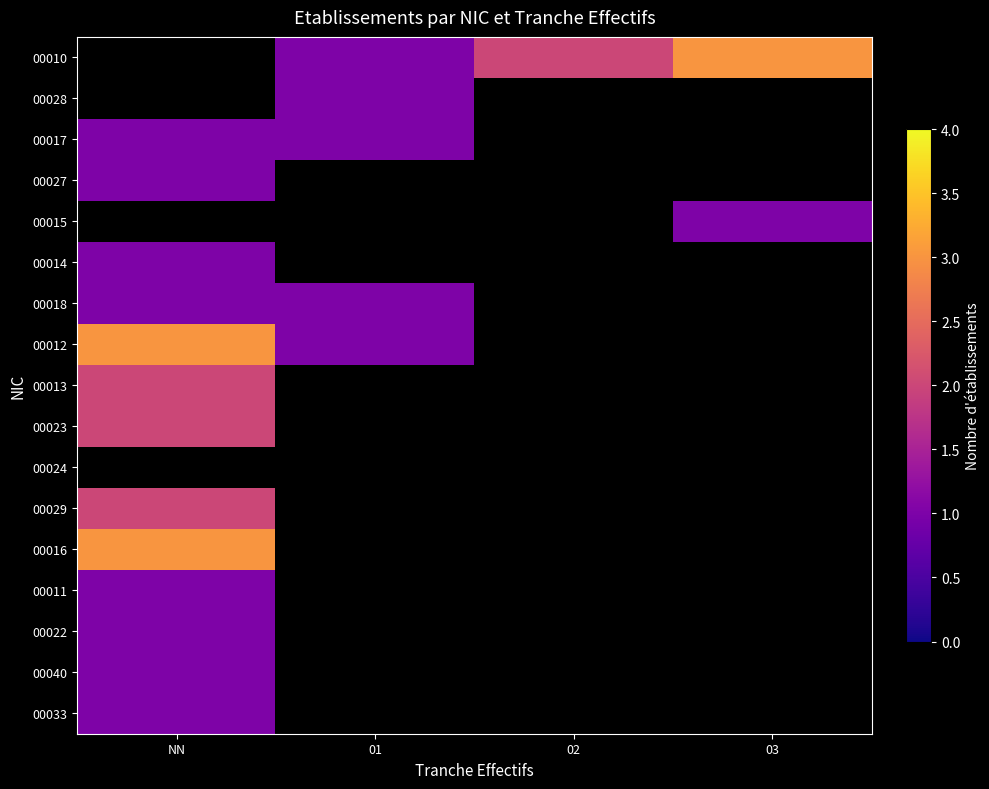

Where is 00022 nearest to the value 1?

NN